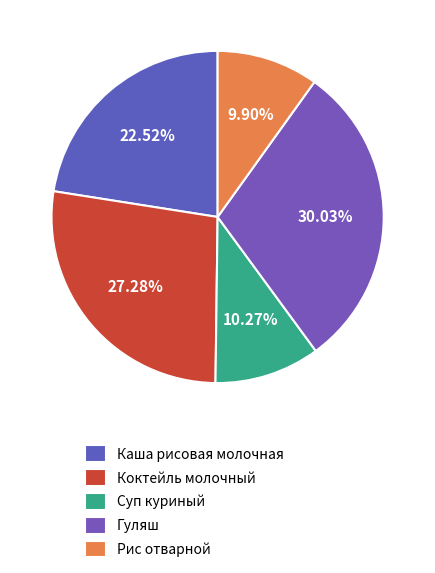

How many segments does this pie chart have?

5